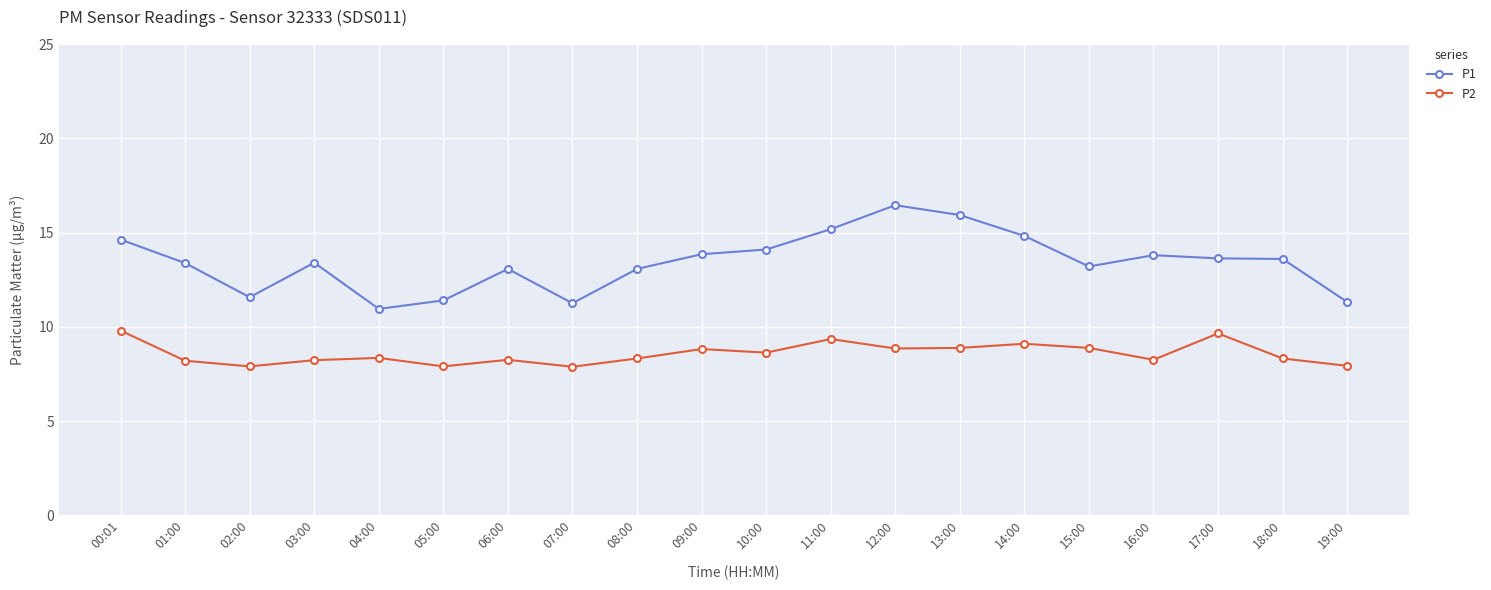

True or false: P2 has a value of 5.3 at 10:00.

False